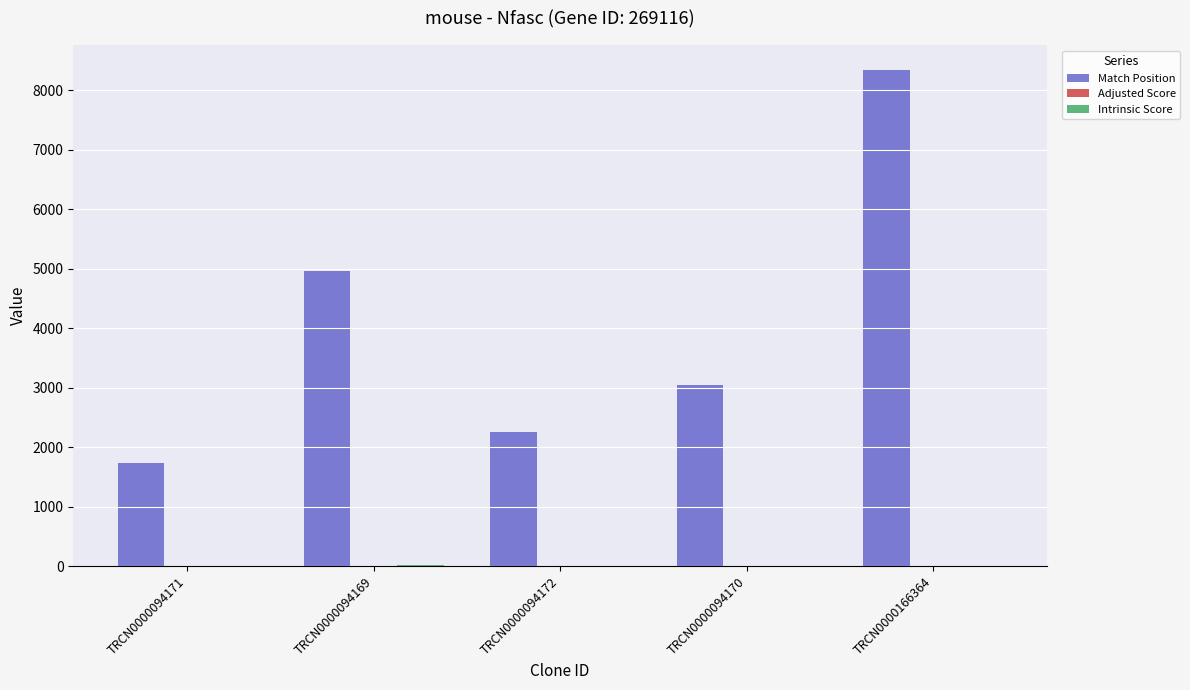

Is it true that Match Position equals 4321.3 at TRCN0000094170?

False